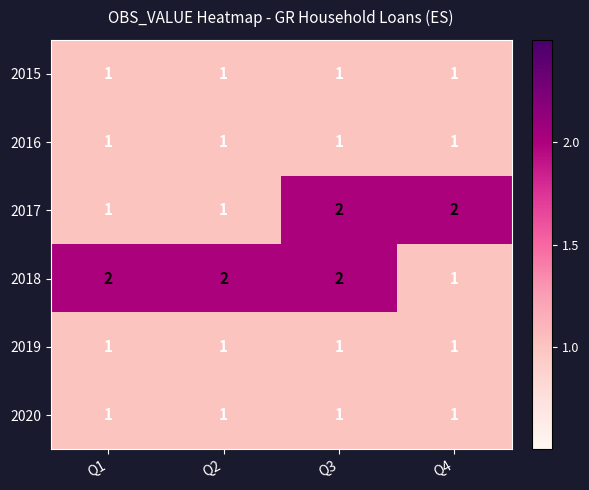

True or false: 2019 has a value of 1 at Q1.

True